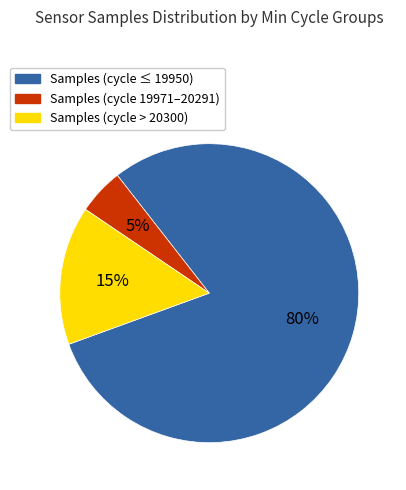

To the nearest percent, what is the average slice percentage?

33%